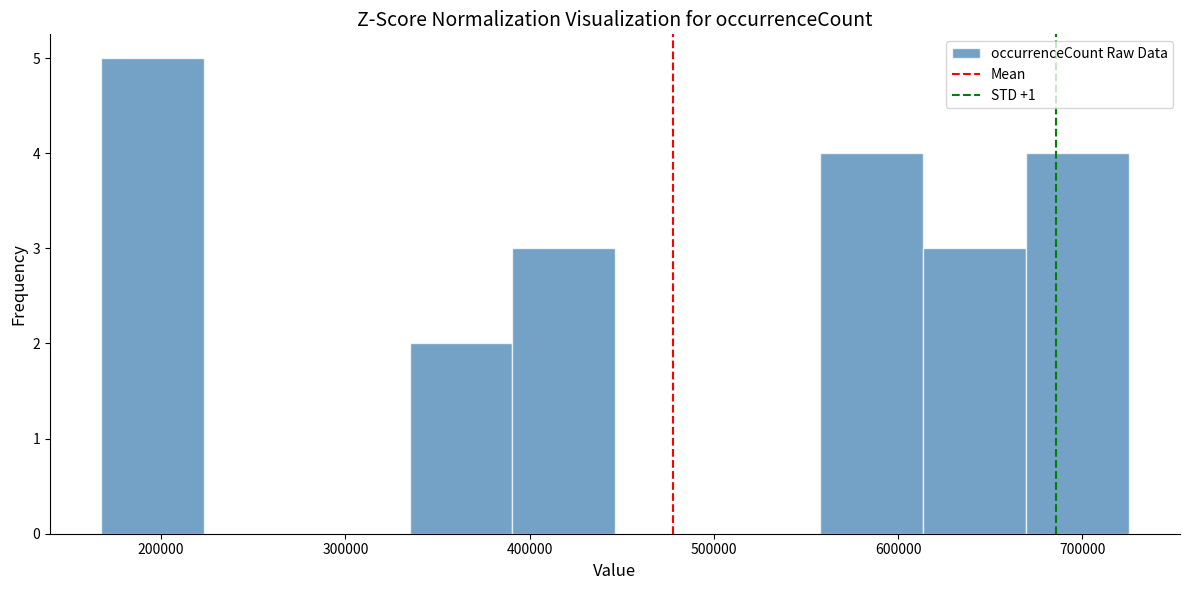

Reading left to right, transcribe this chart: for each bar, give the range it covers on the x-axis and its height. Neither the bar edges nor the heights are printed on the chart, so give them approximately, as read against the axes.

170000 to 220000: 5
220000 to 280000: 0
280000 to 330000: 0
330000 to 390000: 2
390000 to 450000: 3
450000 to 500000: 0
500000 to 560000: 0
560000 to 610000: 4
610000 to 670000: 3
670000 to 730000: 4